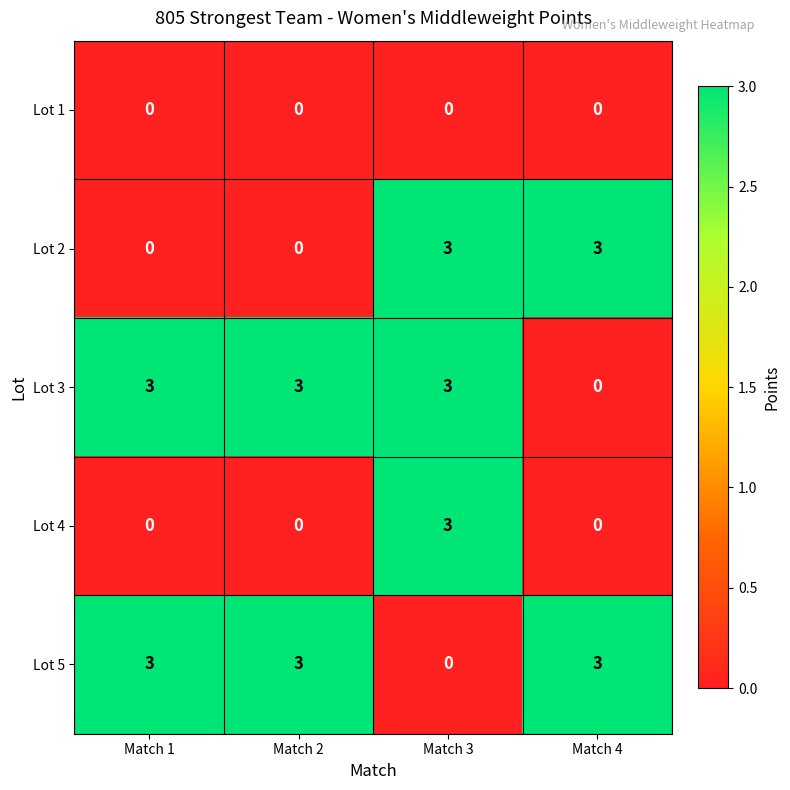

The value of Lot 4 at Match 2 is 1. True or false?

False